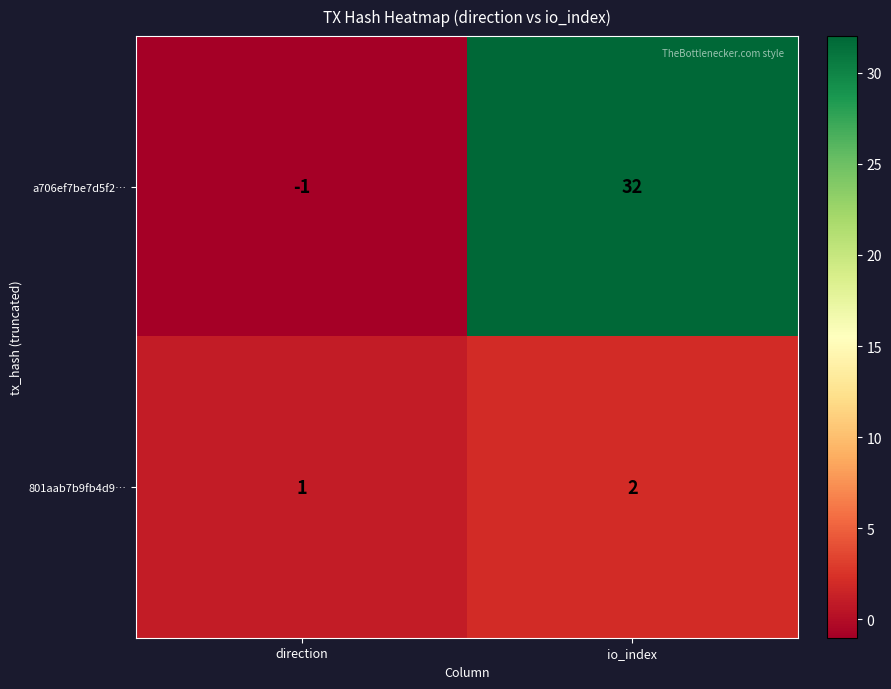

The value of a706ef7be7d5f2… at io_index is 32. True or false?

True